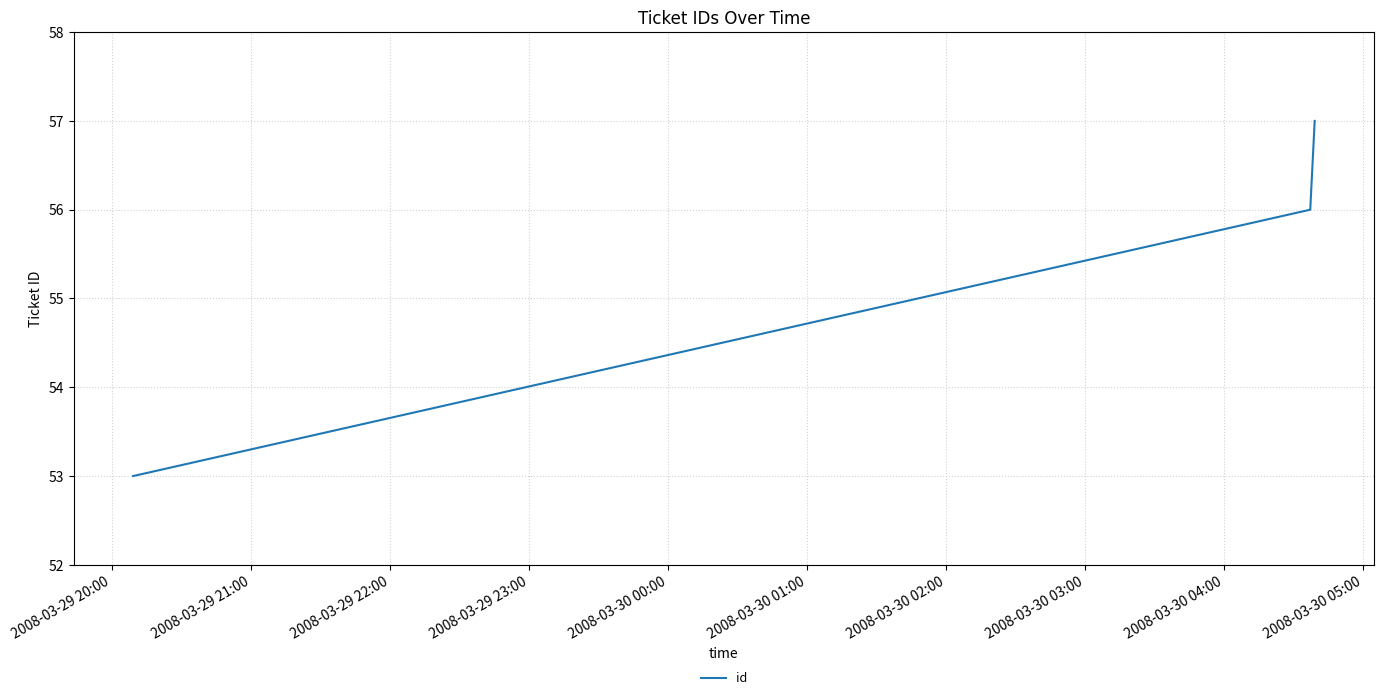

What is the minimum value shown in the chart?

53